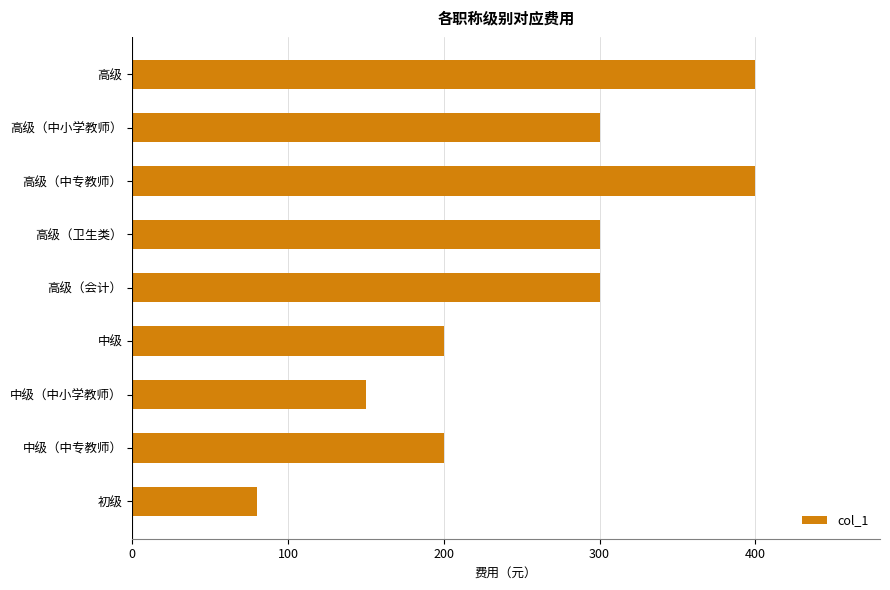

Count the number of data series in this chart.

1